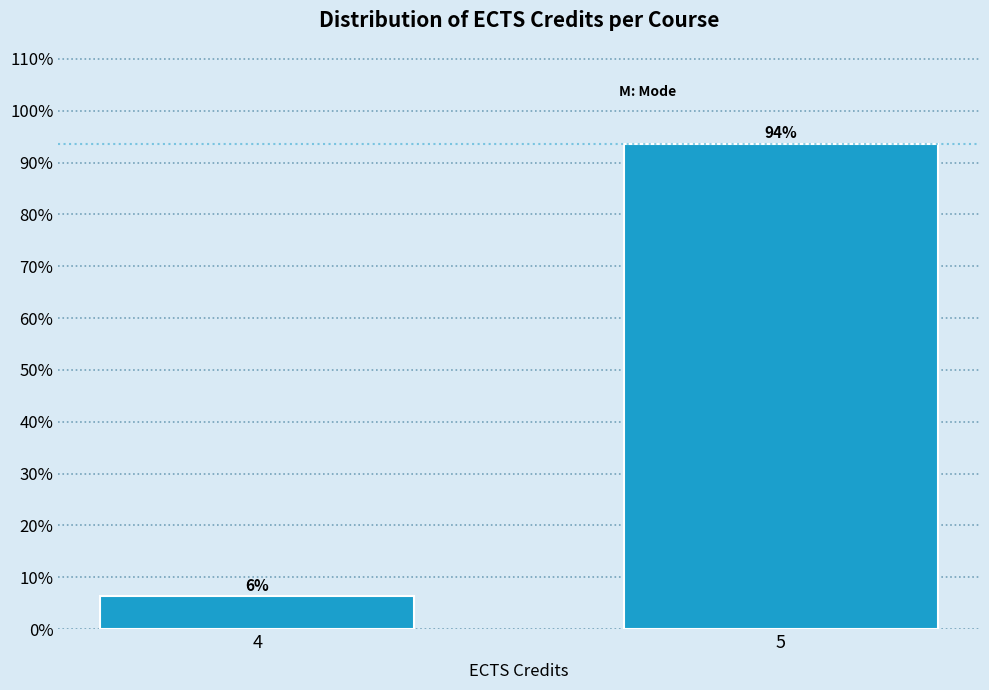

What is the value of the 2nd bar from the left?

93.7